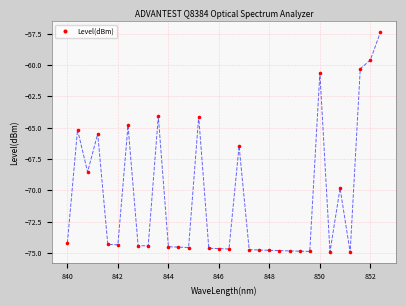

What is the range of Y values (max minus min)?

17.6